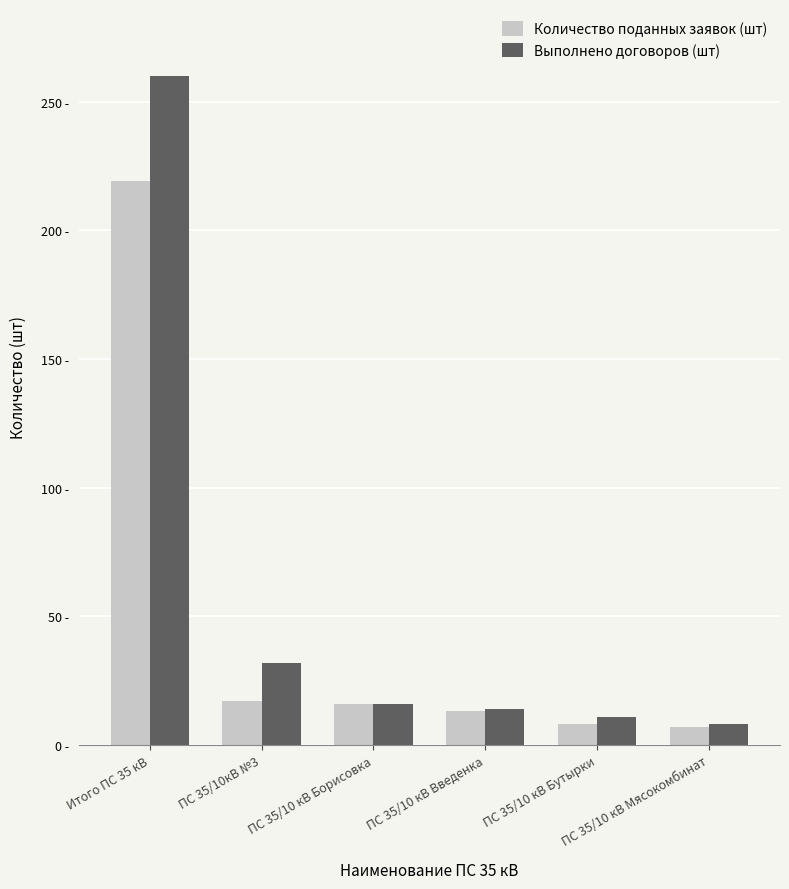

Does the chart contain stacked bars?

No